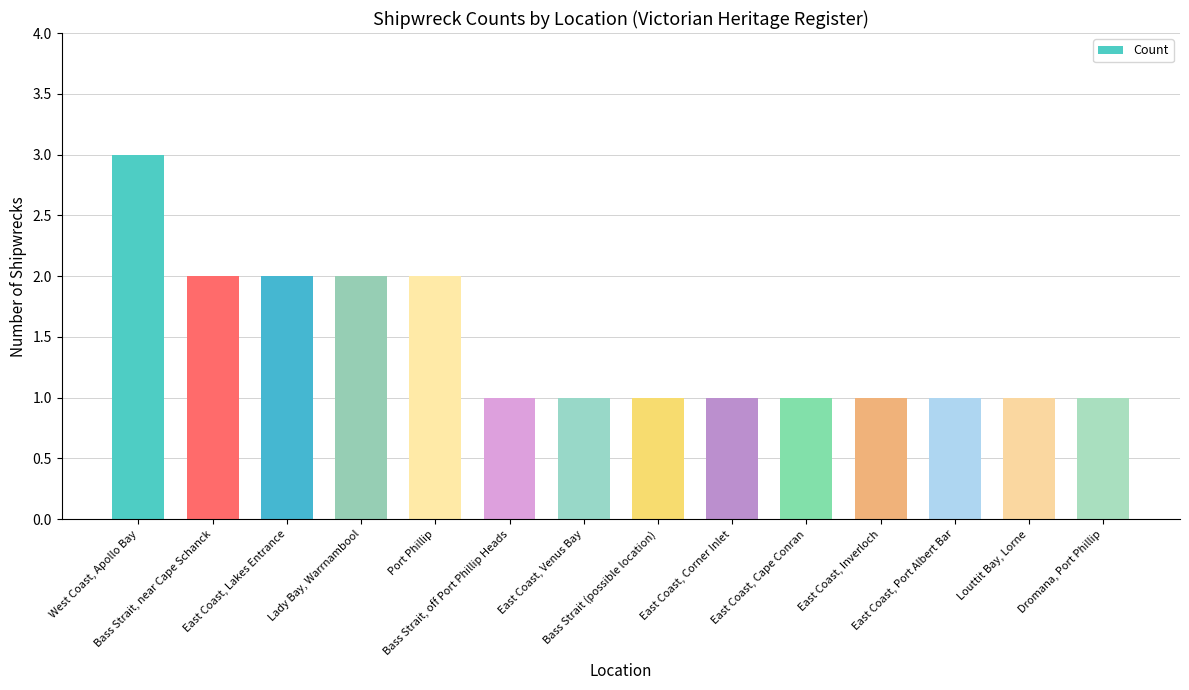

Is it true that the value at East Coast, Venus Bay is 1?

True